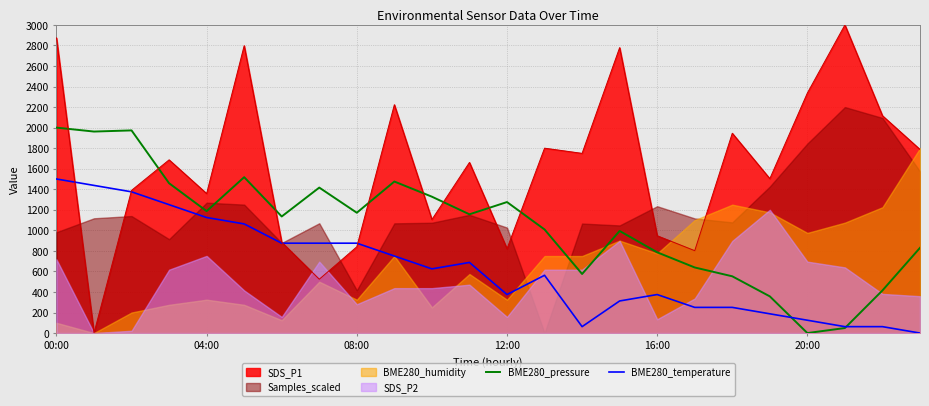

At which label does BME280_temperature first exceed 624?

00:00